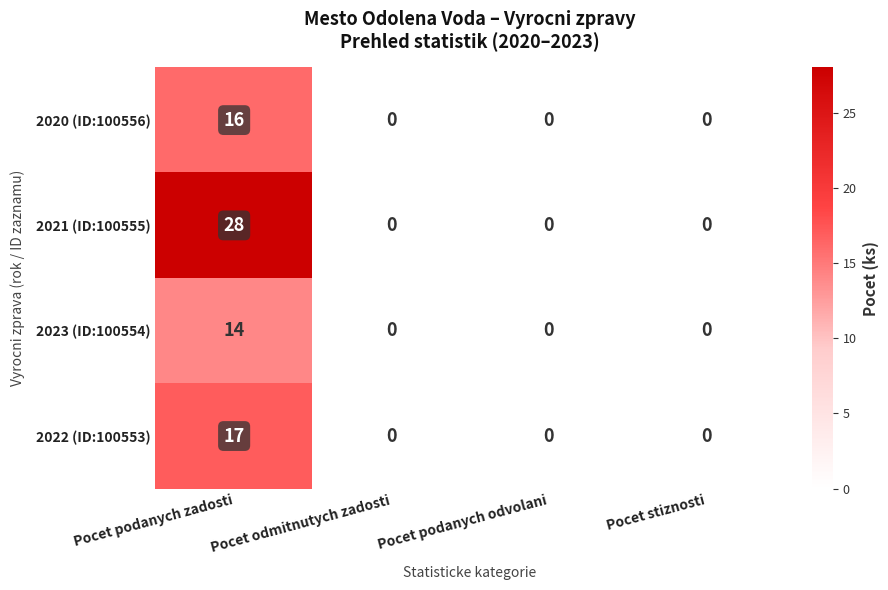

At how many categories does at least one series exceed 16?

1